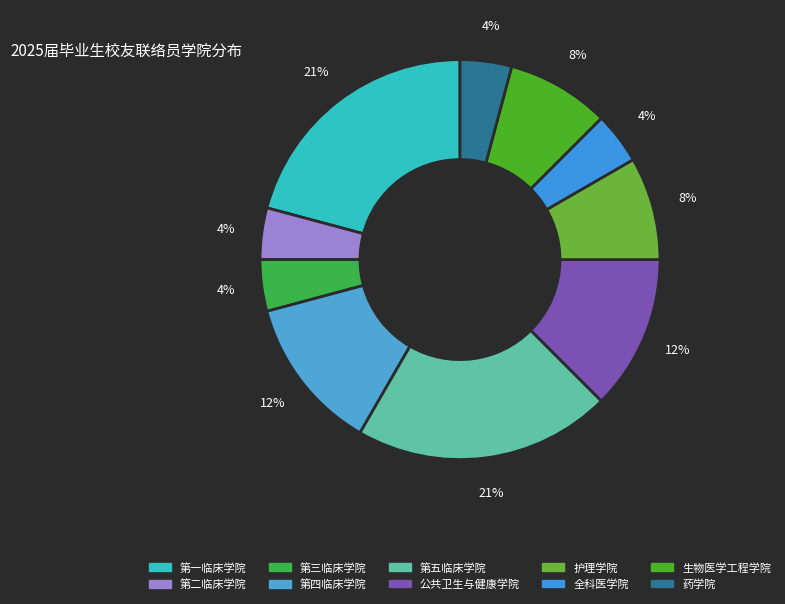

Is it true that 公共卫生与健康学院 is 27% of the pie?

False